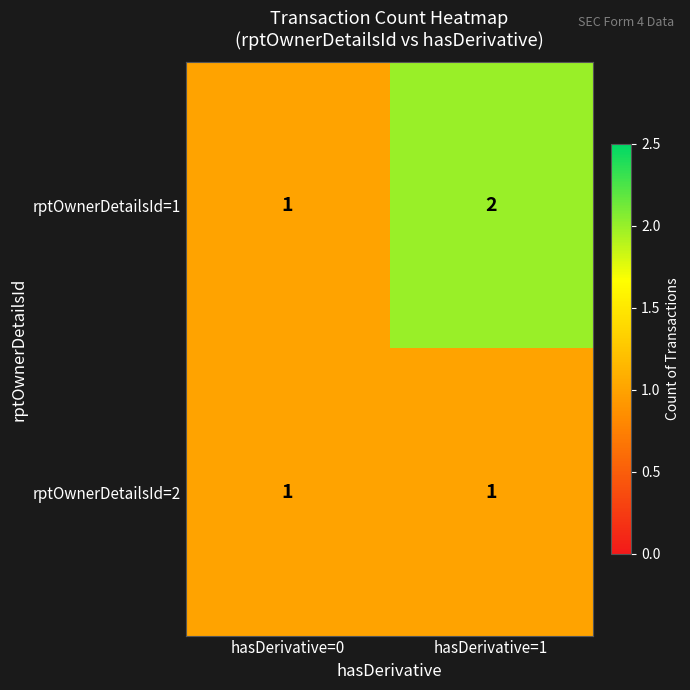

What is the maximum value shown in the chart?

2